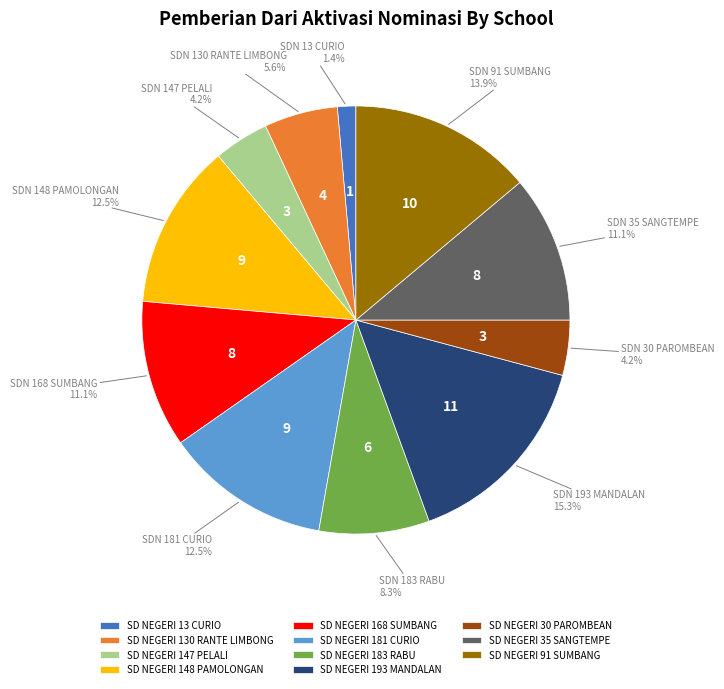

Is there a majority slice in this chart?

No